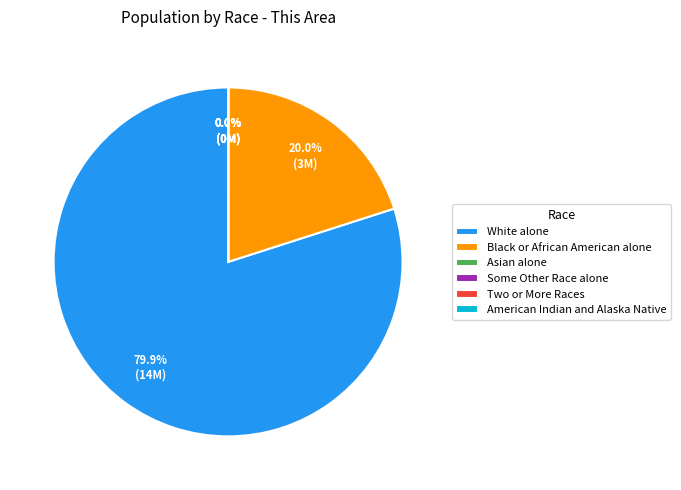

What percentage is the Black or African American alone slice, to the nearest percent?

20%